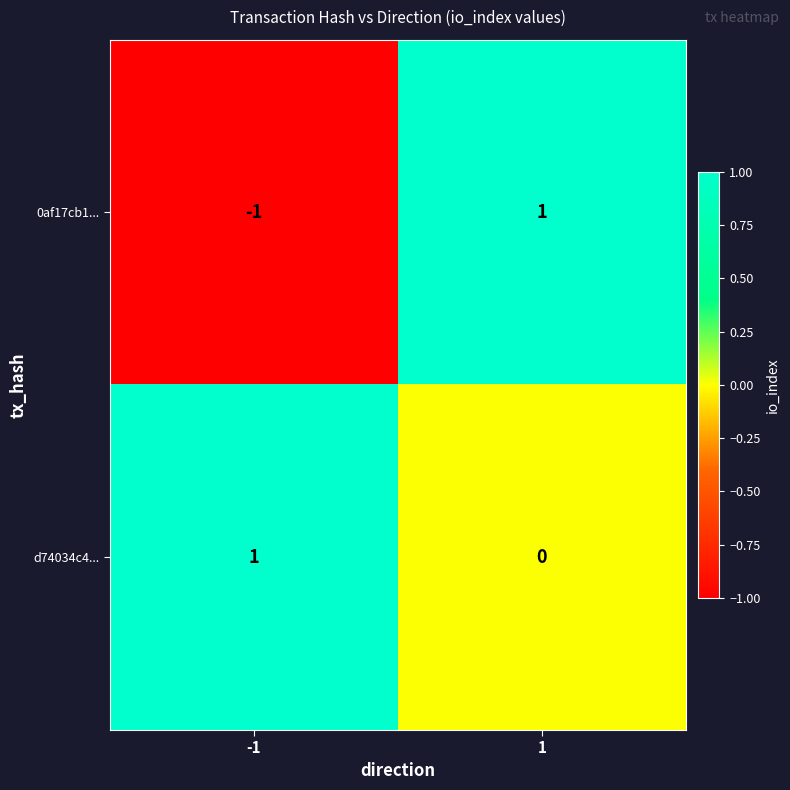

Which series has the largest total across all categories?

d74034c4...